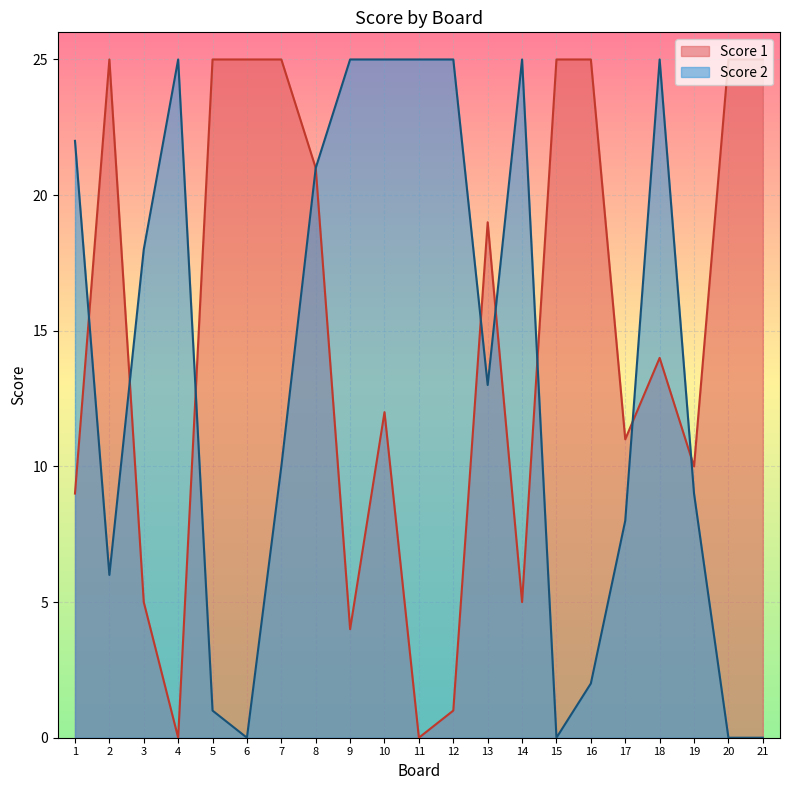

What are all the series names shown in the legend?

Score 1, Score 2